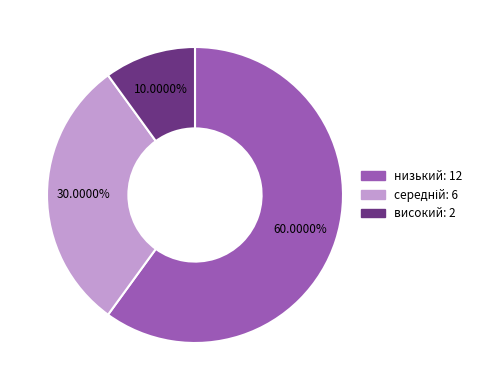

Is низький the majority of the pie?

Yes